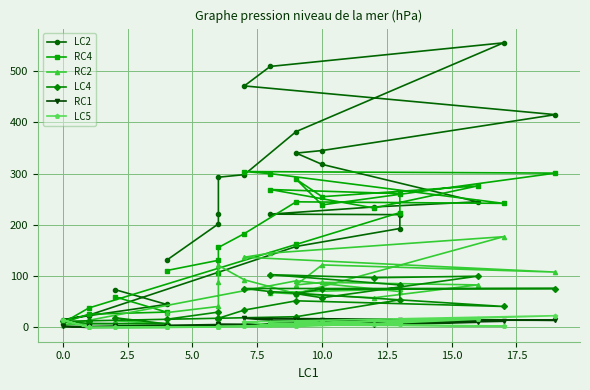

List the series in order of their peak value, lowest first.

RC1, LC5, LC4, RC2, RC4, LC2